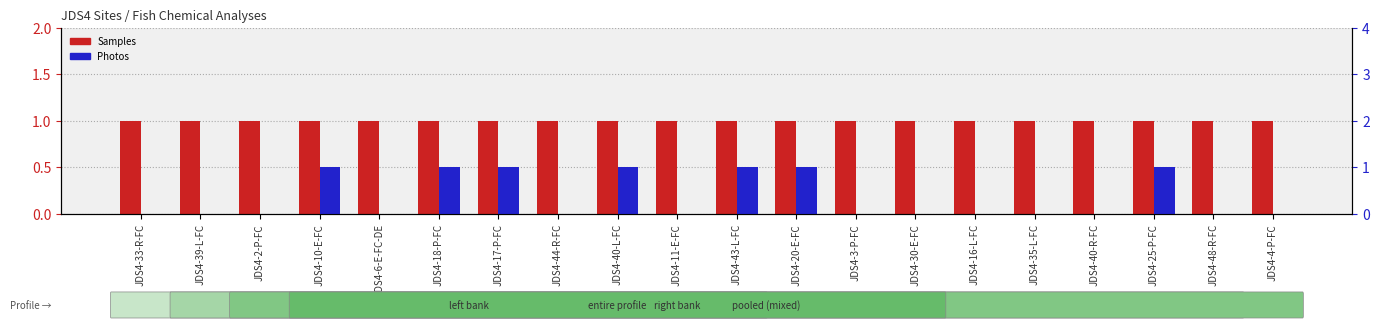

Which label corresponds to the smallest value in the chart?

JDS4-33-R-FC